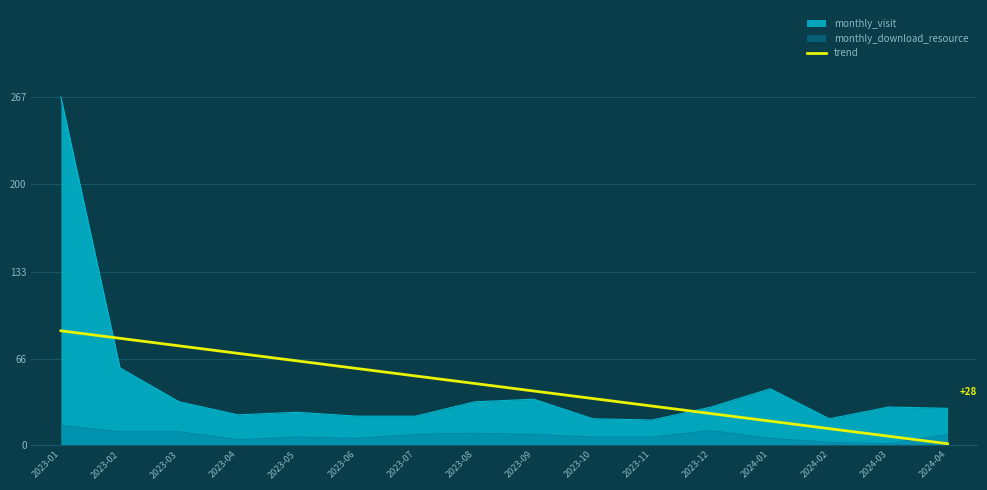

What is the spread (max minus min) of values at 2023-01?

252.0